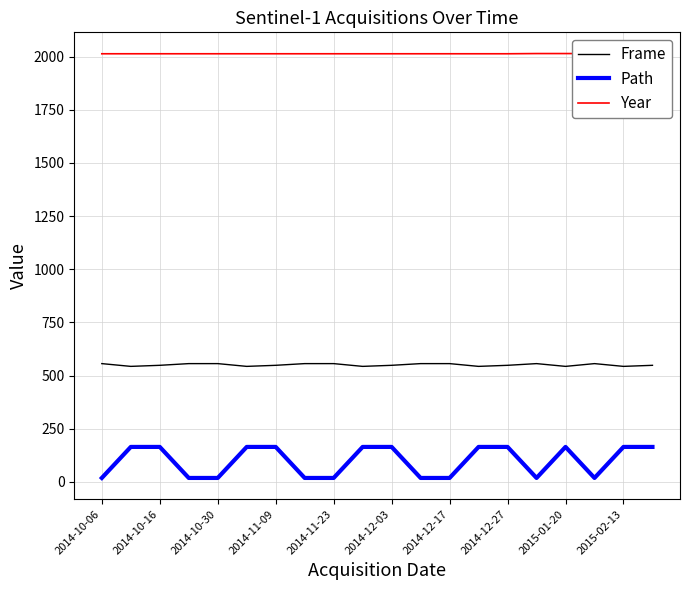

Count the number of categories in the chart.

20